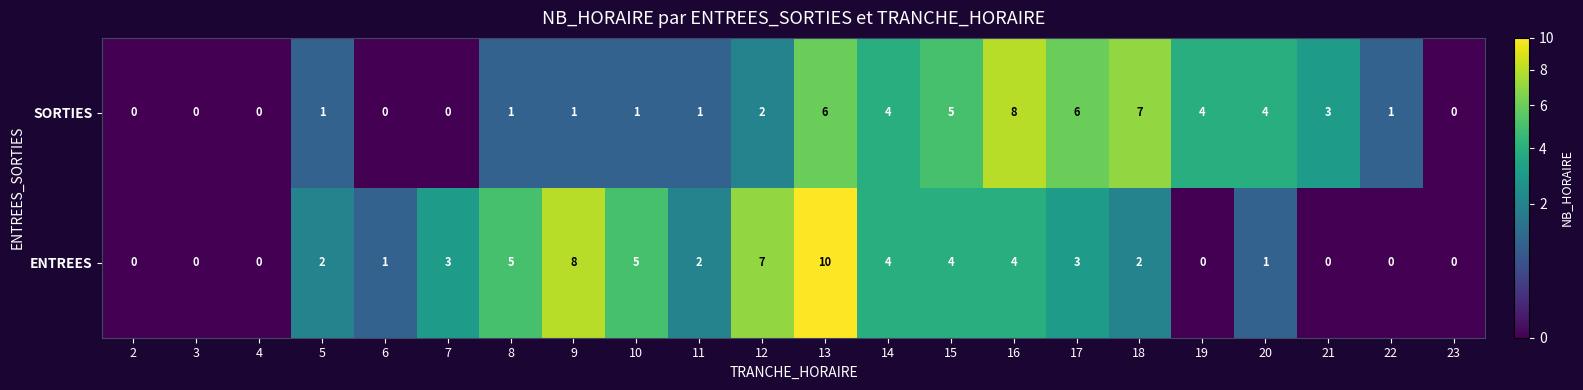

What is the difference between the SORTIES values at 7 and 15?

5